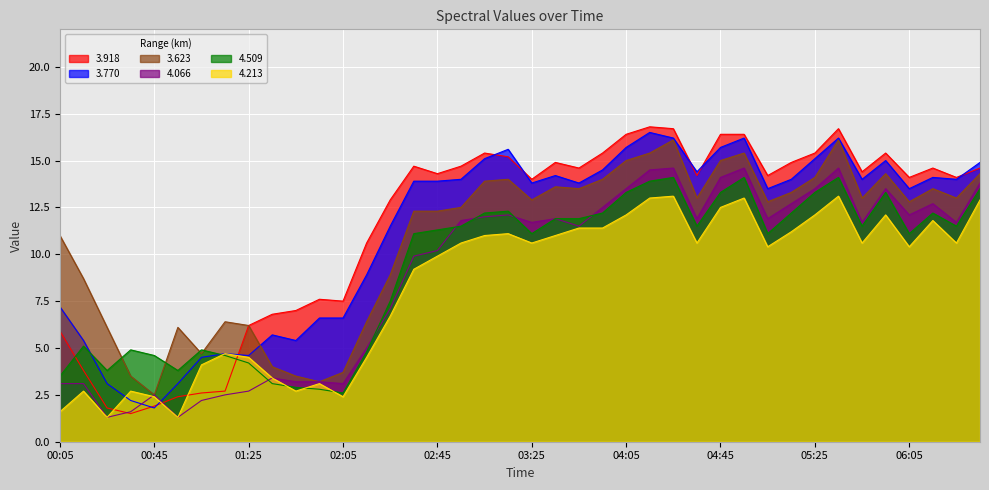

Which series changed the most between 00:55 and 05:45?

3.918